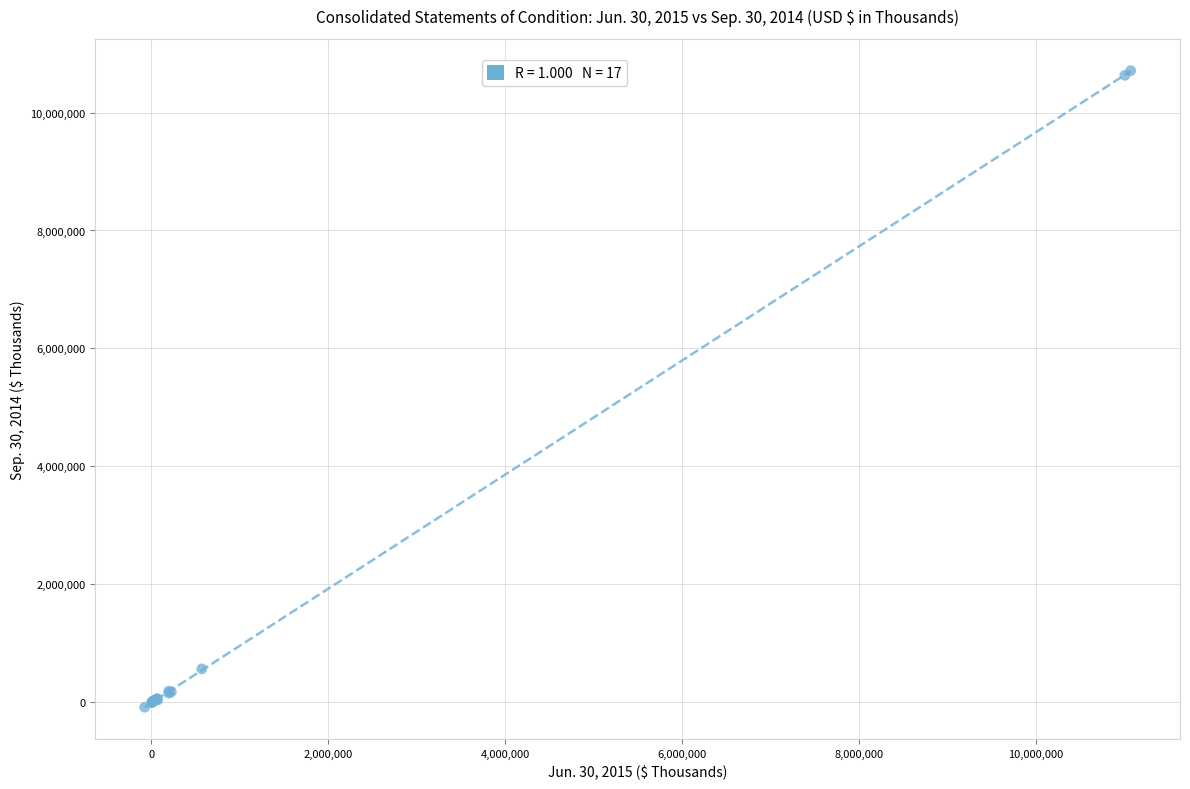

What Y value in the scatter plot is closest to 5313560?

568868